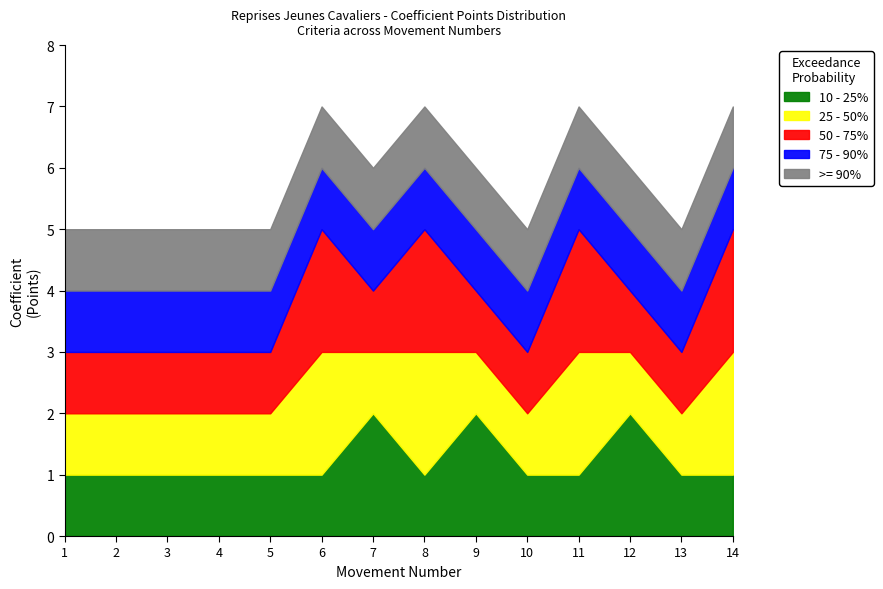

How many data points does each series have?

14